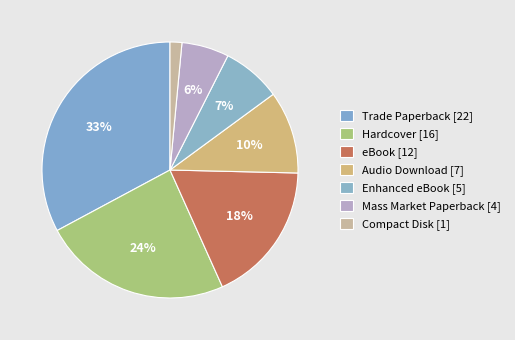

How many slices are in this pie chart?

7